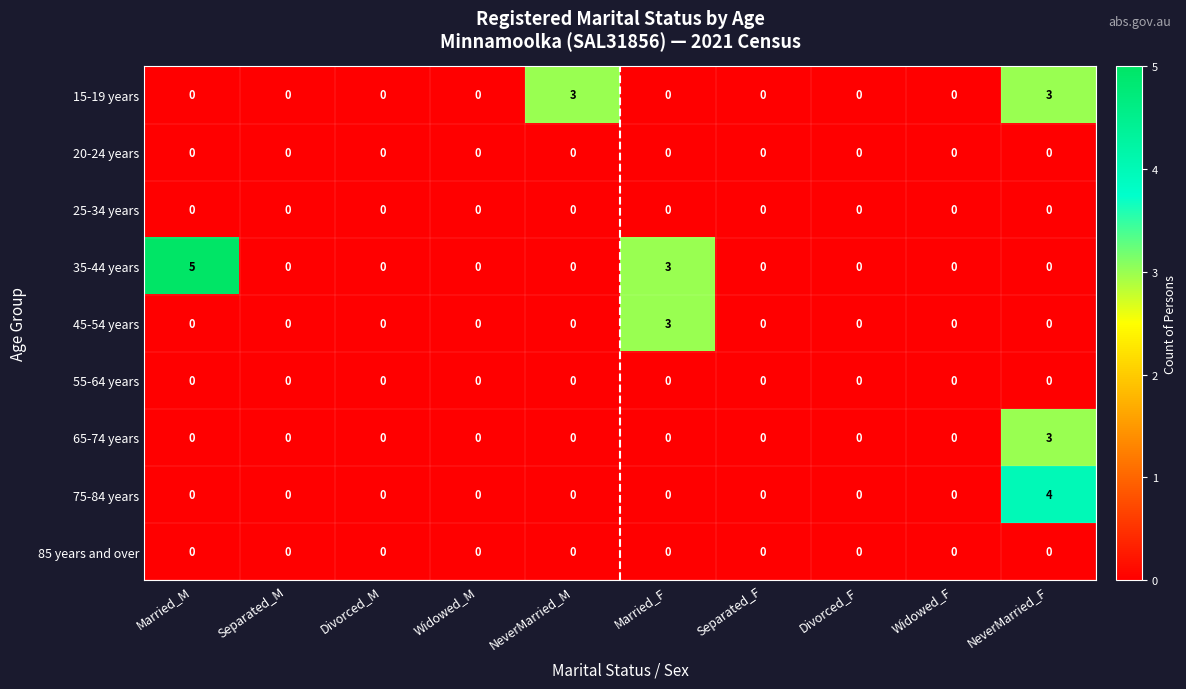

Which series has the largest range (max minus min)?

35-44 years